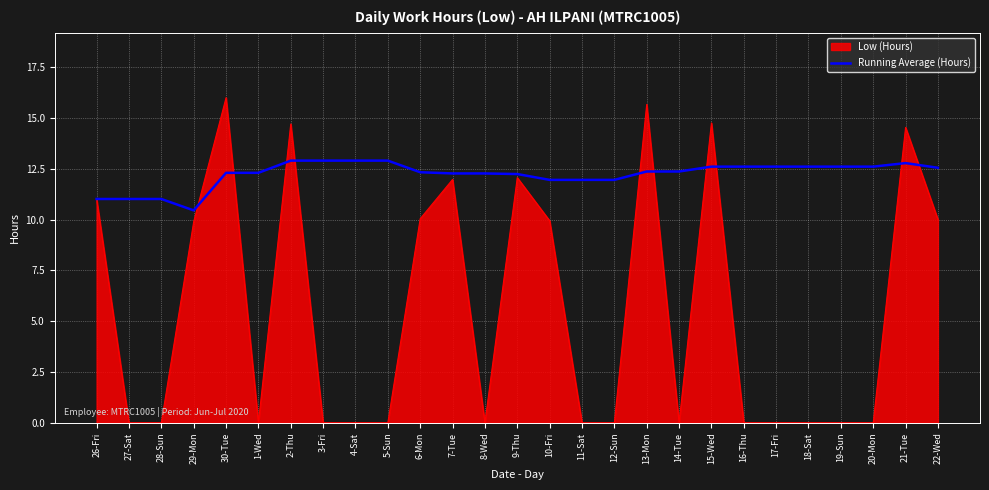

Does the chart display data point markers on the line(s)?

No